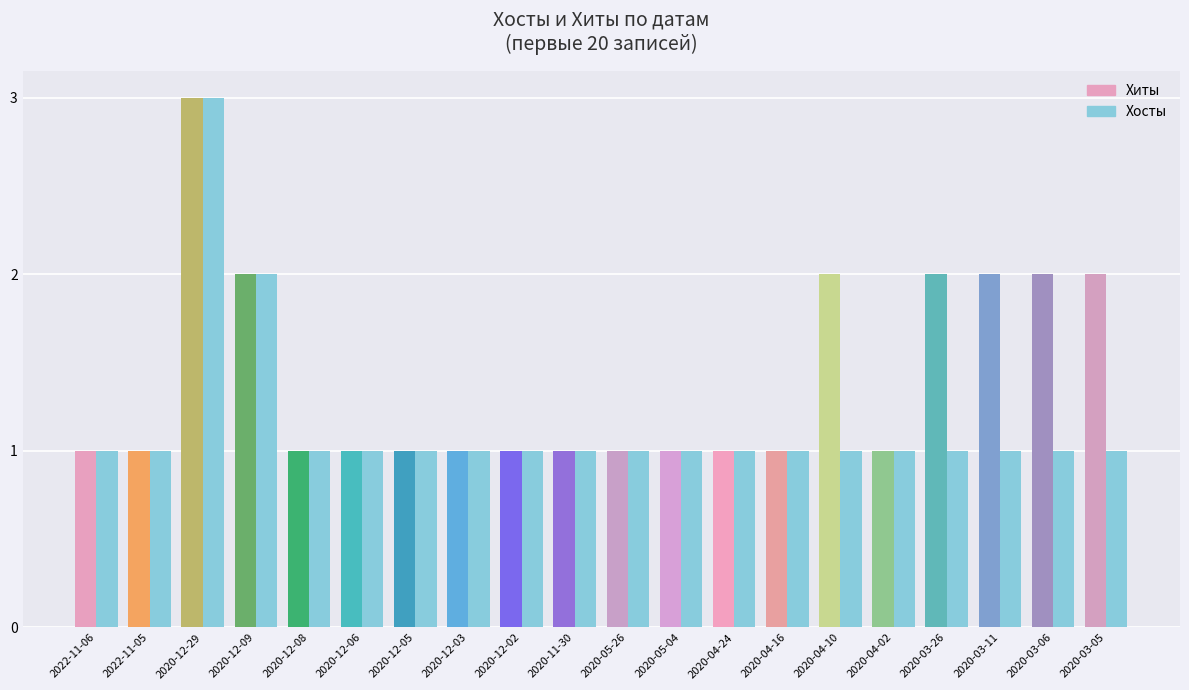

What position from the right is 2022-11-05?

19